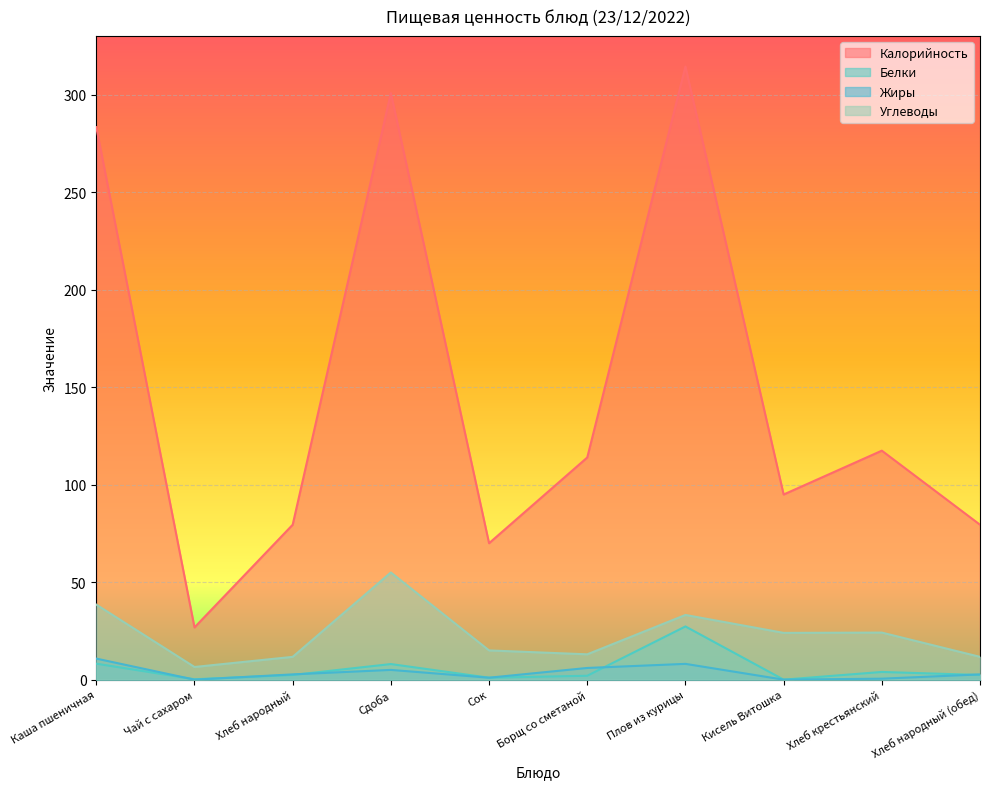

What is the label of the 5th point from the right?

Борщ со сметаной